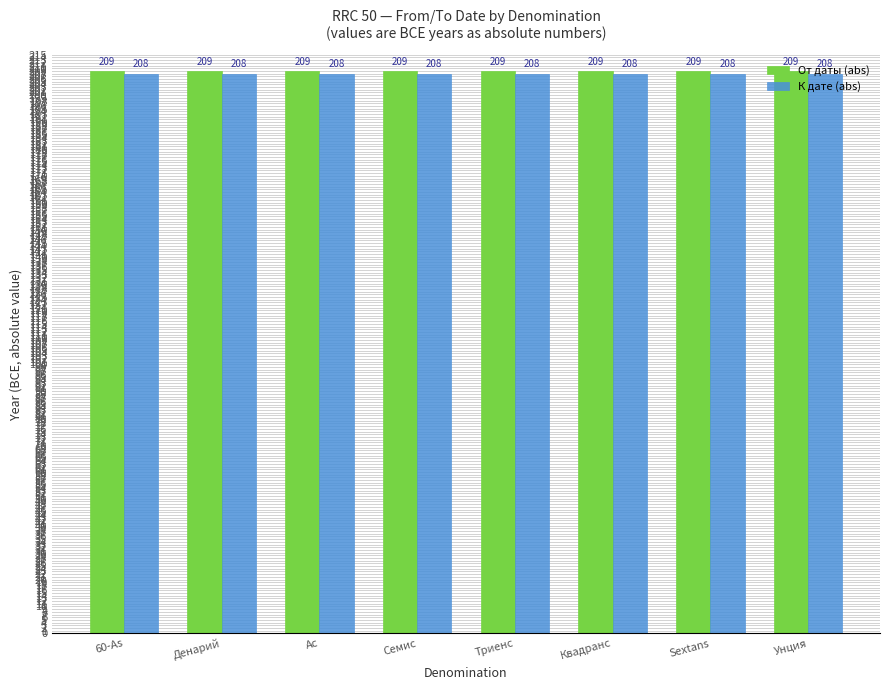

Reading right to left, transcribe all the data shown in this chart.

От даты (abs): 209	209	209	209	209	209	209	209
К дате (abs): 208	208	208	208	208	208	208	208